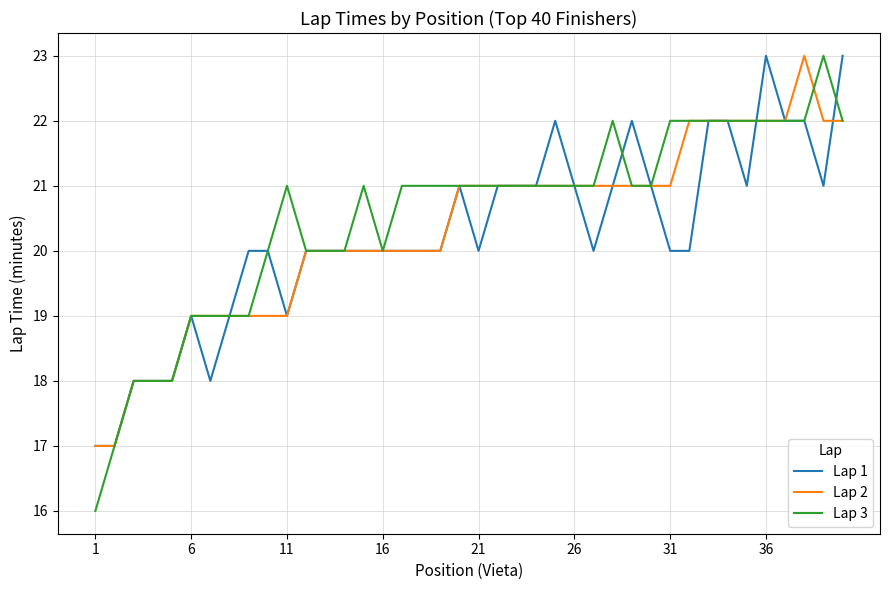

Which series has the widest spread of values?

Lap 3